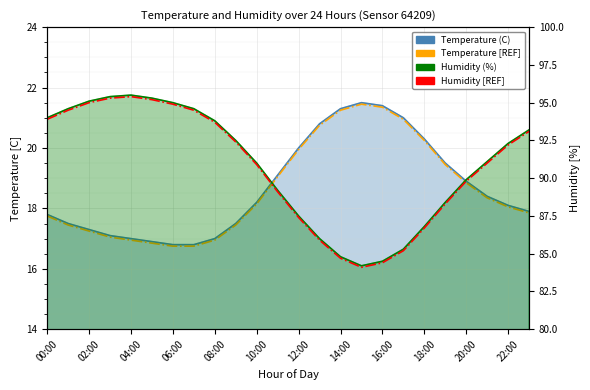

Is the value of Temperature [REF] at 00:00 greater than the value of Humidity [REF] at 22:00?

No